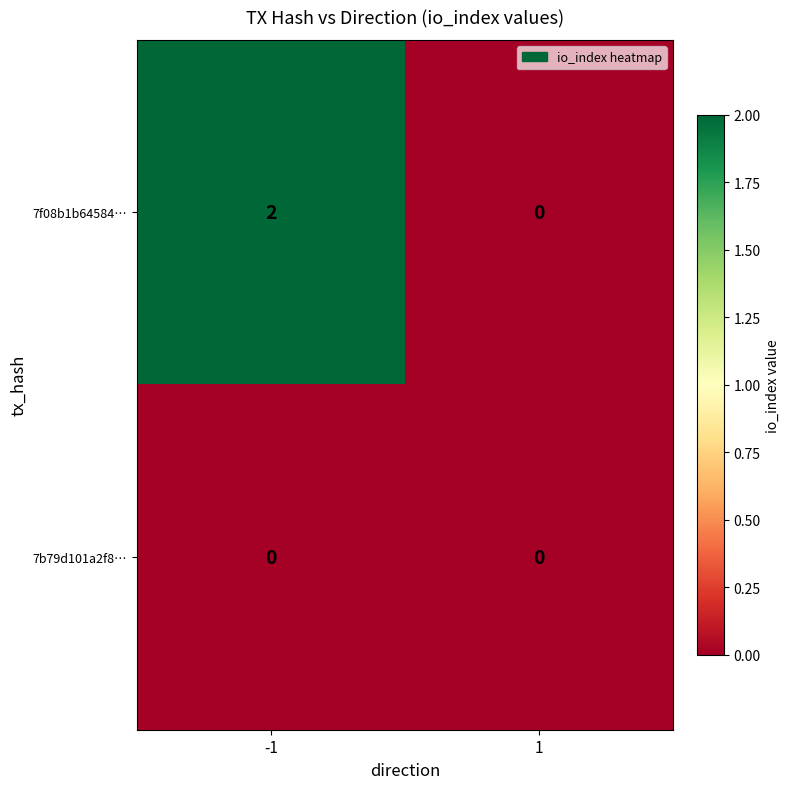

List the series in order of their overall mean, highest first.

7f08b1b64584…, 7b79d101a2f8…